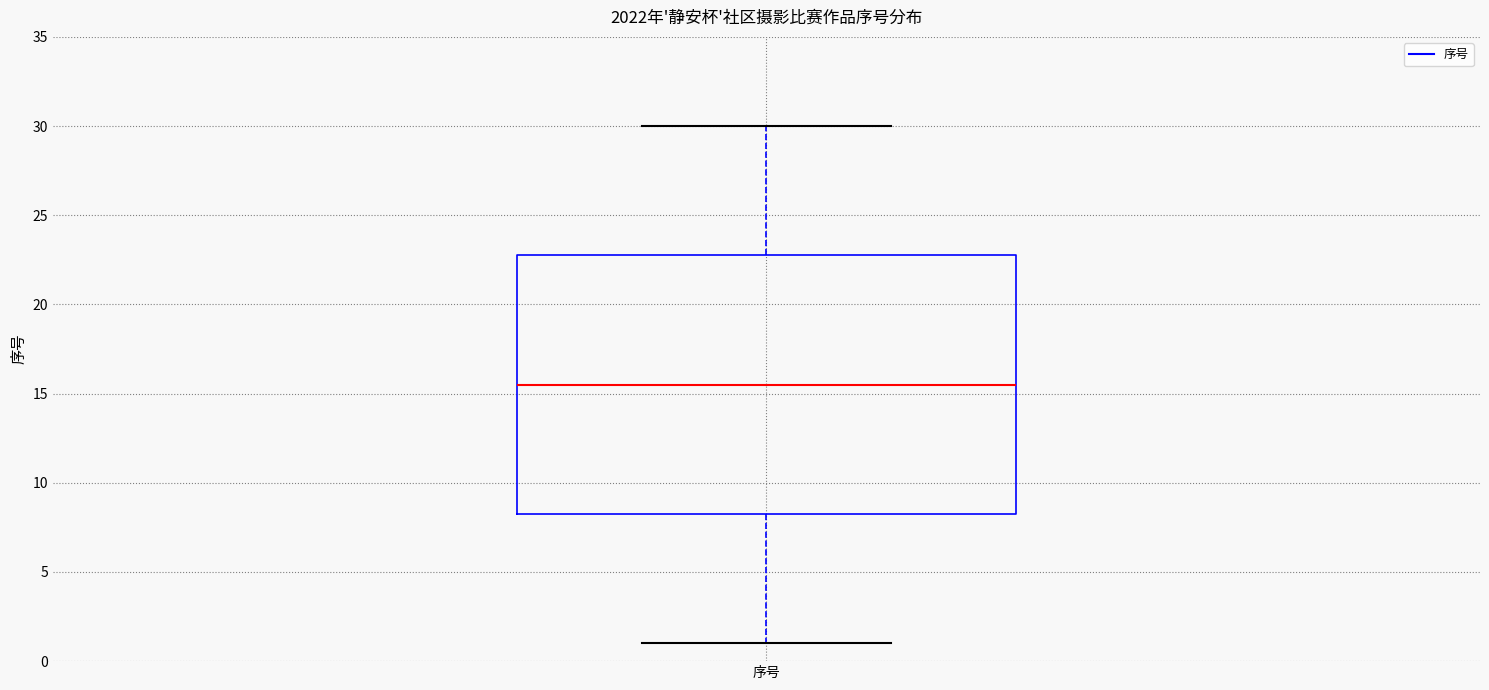

Read this box plot against the y-axis: the position of the median line, the range covered by the box, and the ends of both whiskers. The values are not printed on the chart, so give them approximately, as read against the axis.

median 15.5, box 8.5 to 23.0, whiskers 1.0 to 30.0